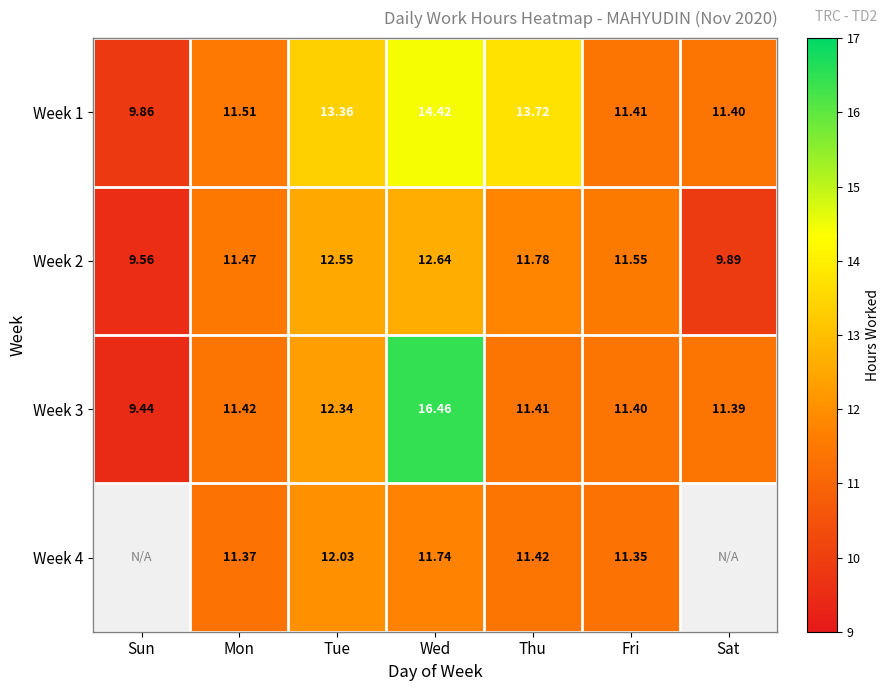

How many values in the Week 1 series are below 11?

1